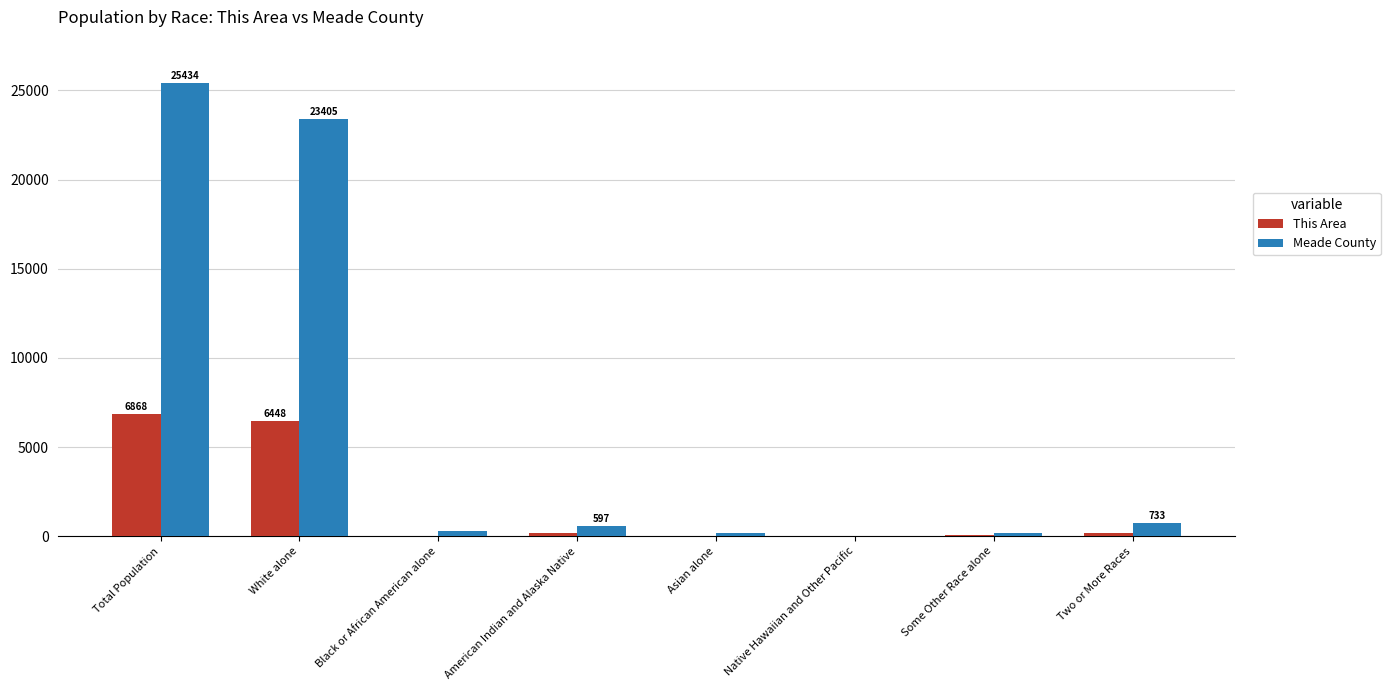

At which category is the sum across all series the highest?

Total Population